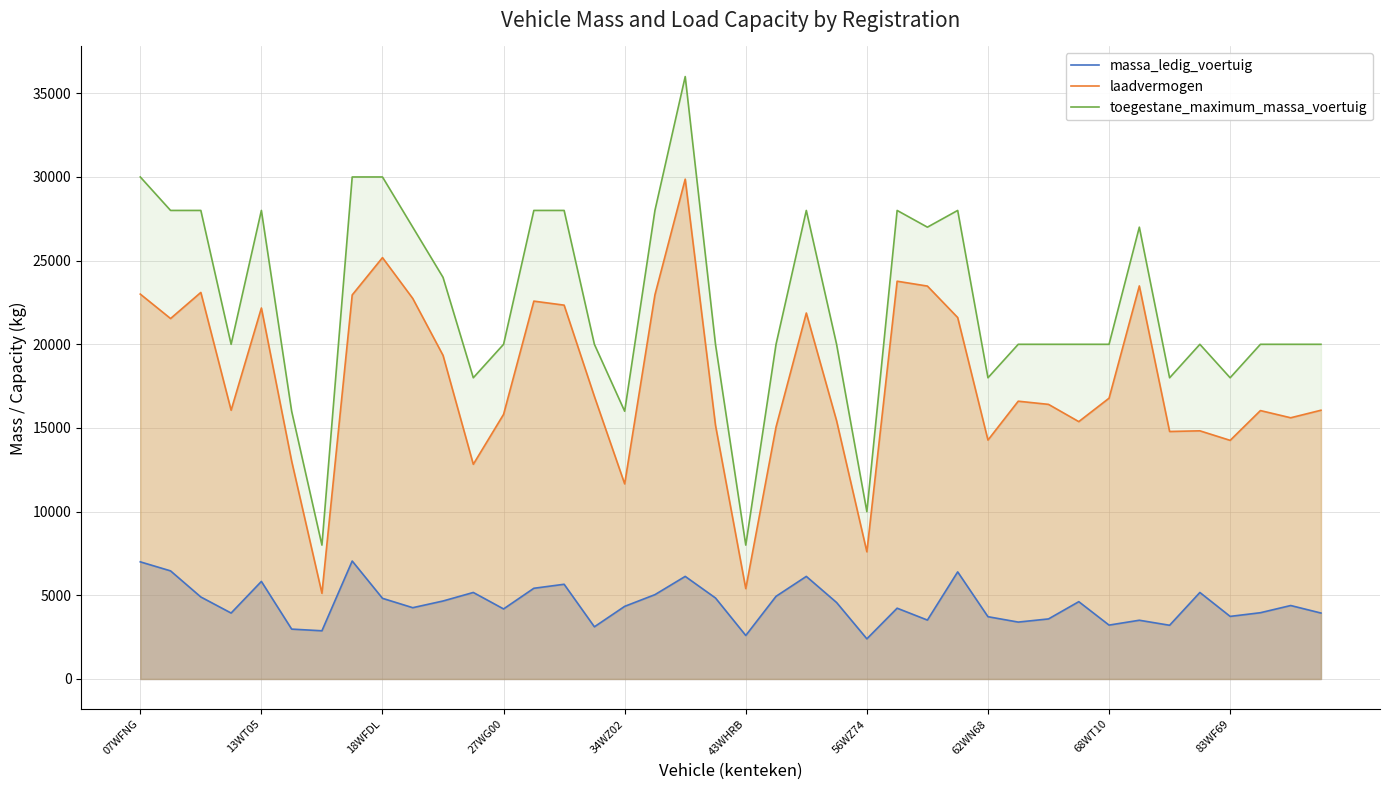

Which series has the widest spread of values?

toegestane_maximum_massa_voertuig